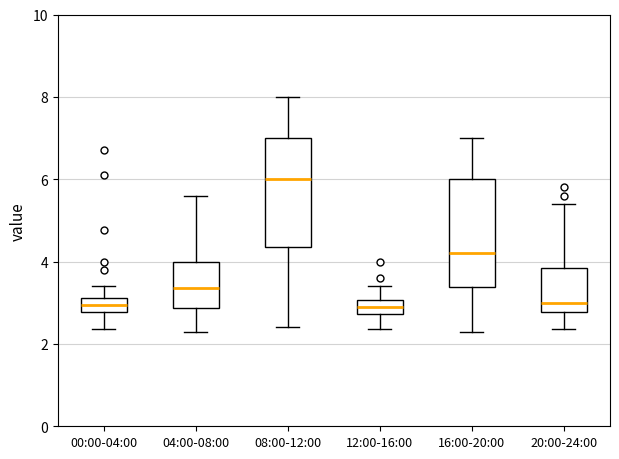

Reading left to right, transcribe this box plot: for each box, give where its median line is, the range the box spans, and where its two whiskers end, as read against the y-axis. The values are not printed on the chart, so give them approximately, as read against the axis.

00:00-04:00: median 3.0, box 2.8 to 3.2, whiskers 2.4 to 3.4
04:00-08:00: median 3.4, box 2.8 to 4.0, whiskers 2.4 to 5.6
08:00-12:00: median 6.0, box 4.4 to 7.0, whiskers 2.4 to 8.0
12:00-16:00: median 3.0 (inside the box), box 2.8 to 3.0, whiskers 2.4 to 3.4
16:00-20:00: median 4.2, box 3.4 to 6.0, whiskers 2.4 to 7.0
20:00-24:00: median 3.0, box 2.8 to 3.8, whiskers 2.4 to 5.4